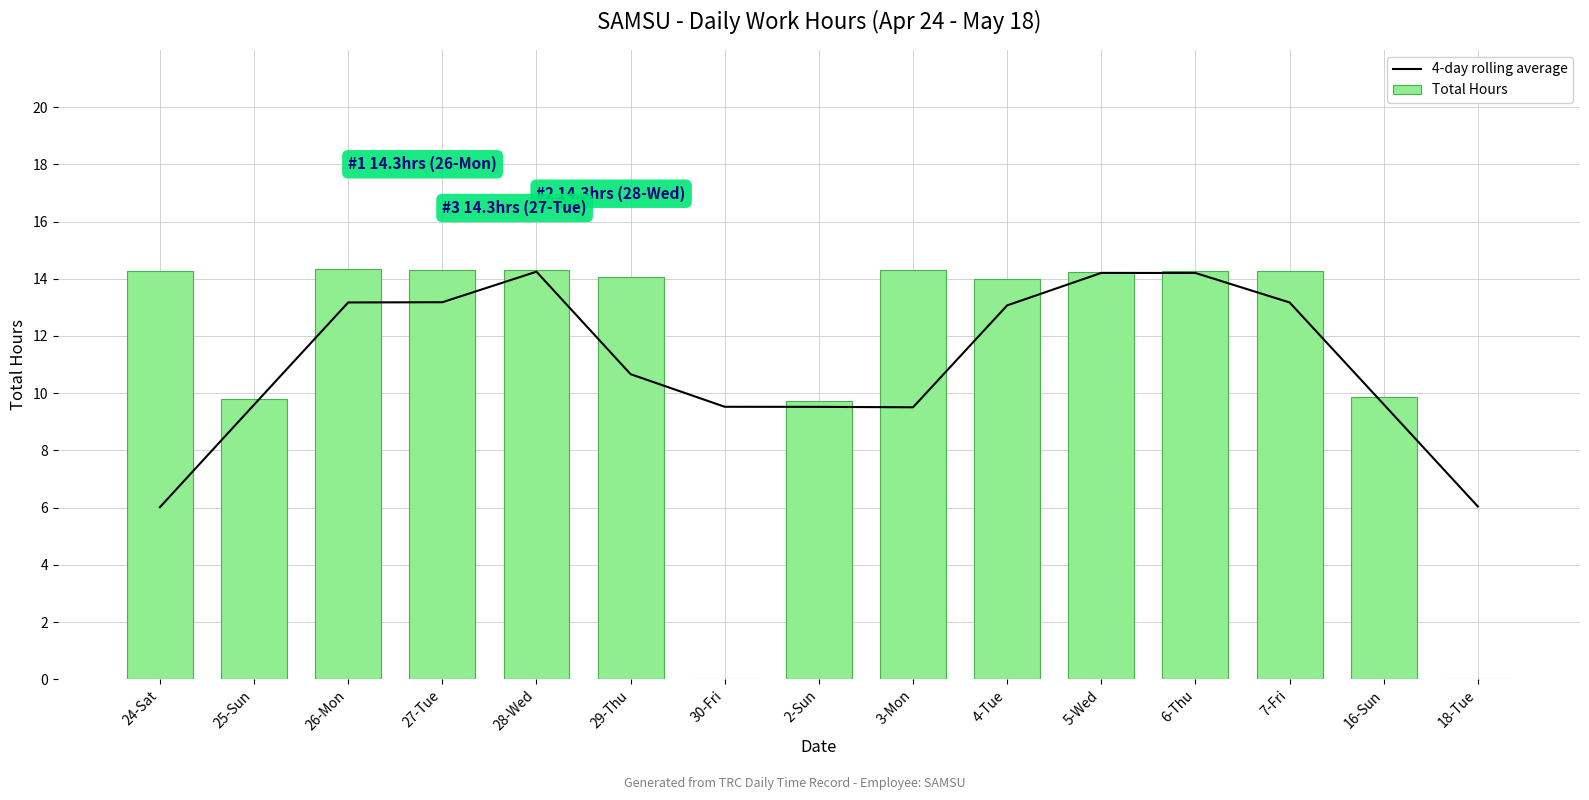

Is it true that Total Hours equals 14.3 at 7-Fri?

True